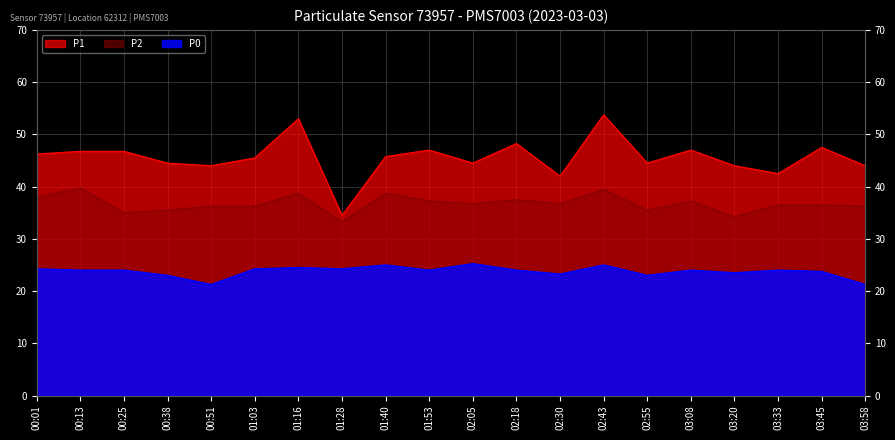

How many lines are shown in the chart?

3